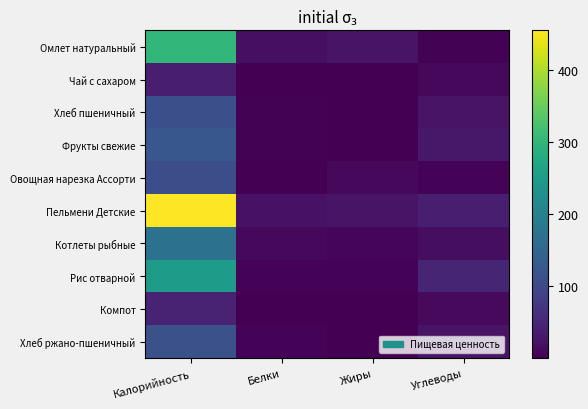

How many data points does each series have?

4